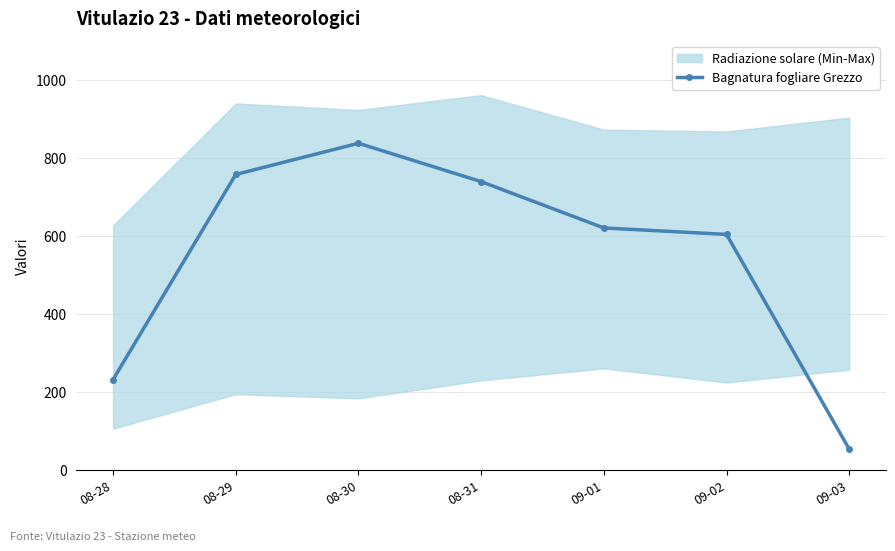

Reading left to right, list all the values displayed in this chart.

232.7	758.4	838.3	740.0	621.3	604.7	54.5